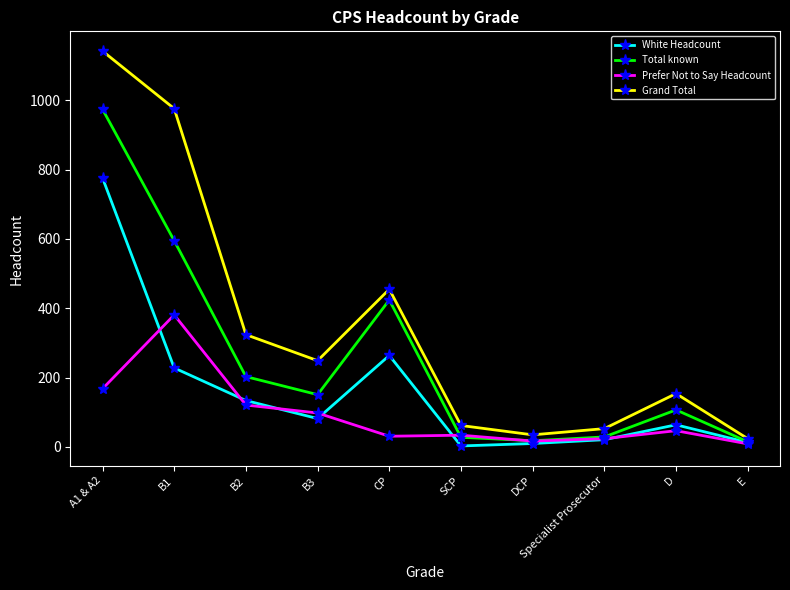

Which series has the widest spread of values?

Grand Total